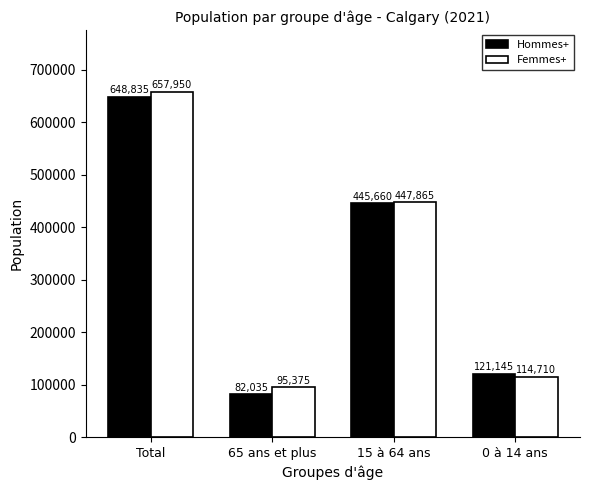

What position from the left is 0 à 14 ans?

4